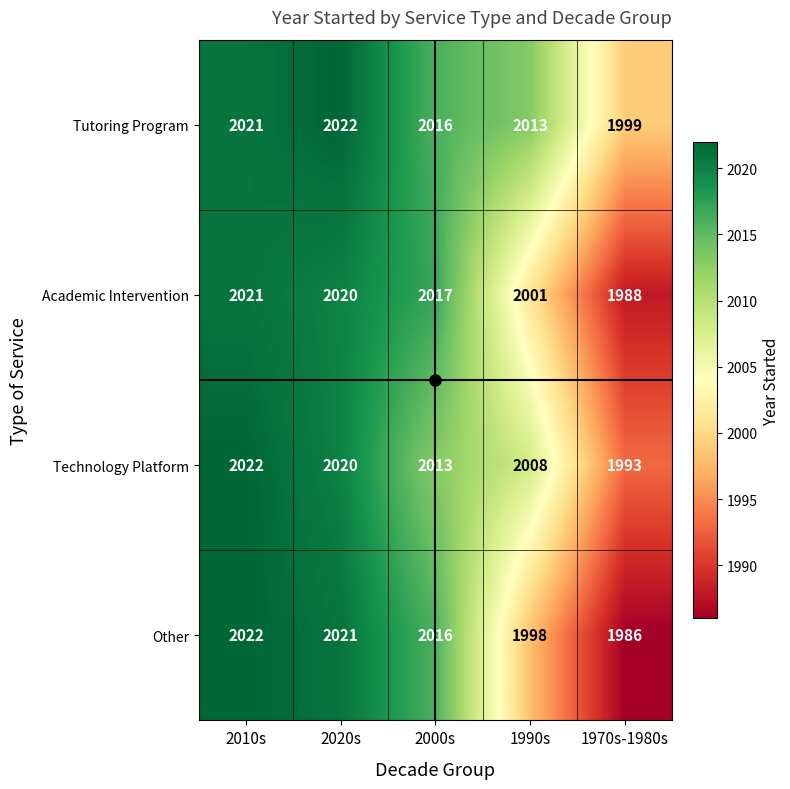

Between 2020s and 1970s-1980s, which series saw the biggest shift?

Other